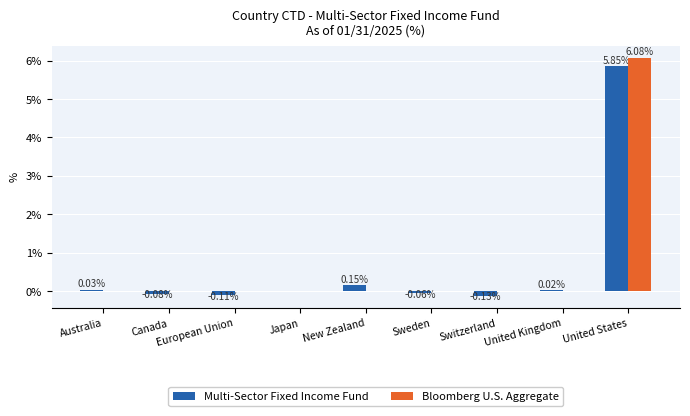

Between Canada and Japan, which series saw the biggest shift?

Multi-Sector Fixed Income Fund